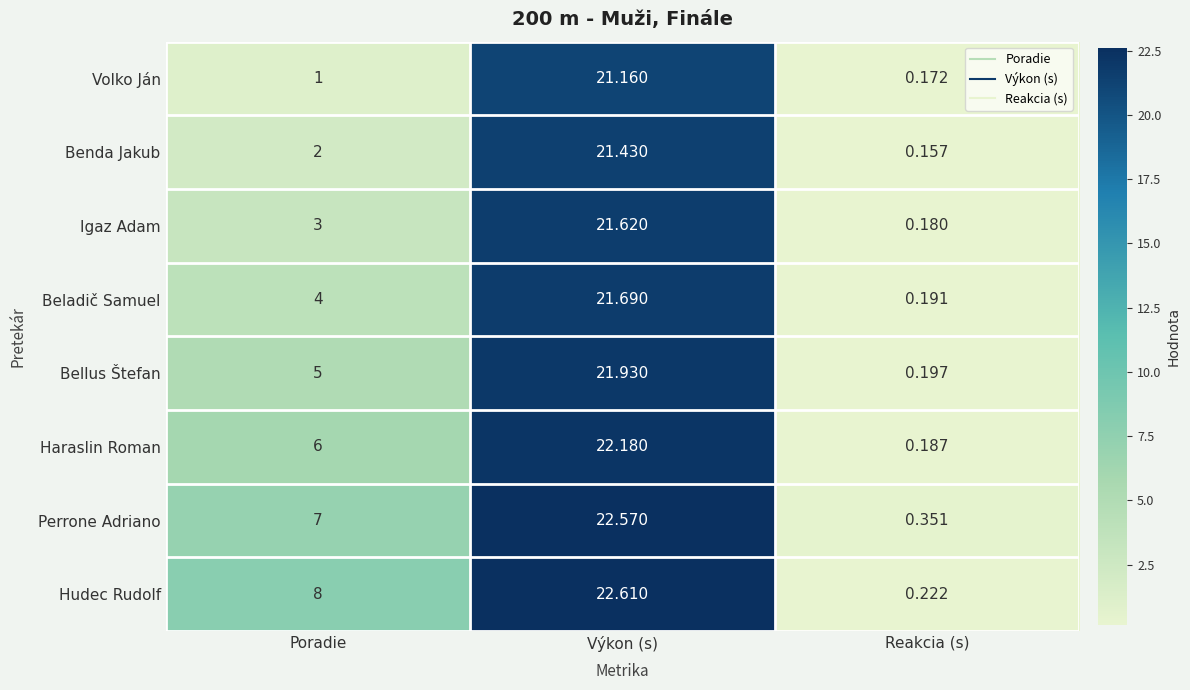

How many series are shown in this chart?

8